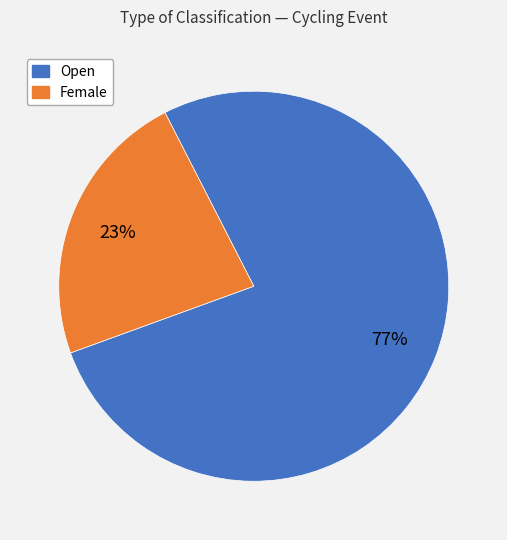

Which category accounts for the majority?

Open